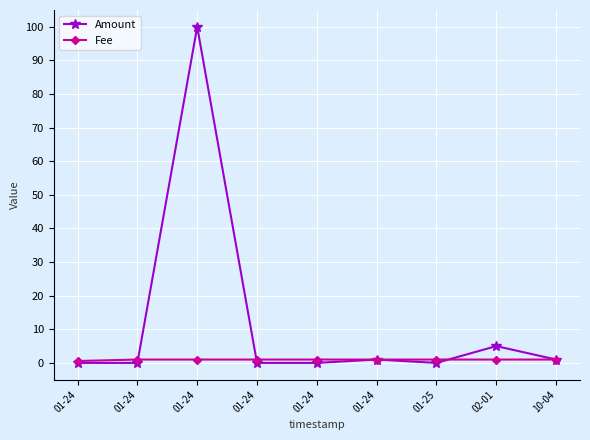

At which category is the sum across all series the highest?

01-24